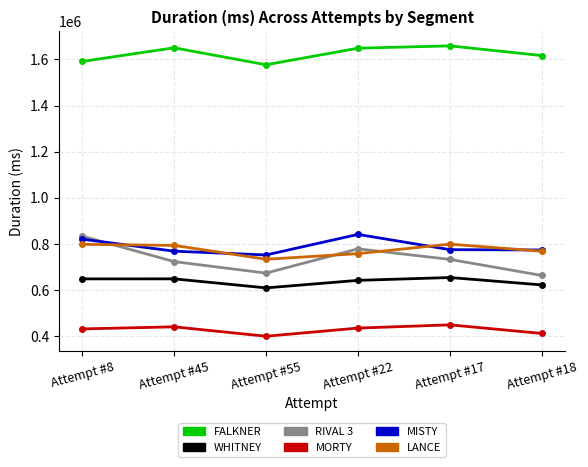

What is the label of the 6th point from the right?

Attempt #8